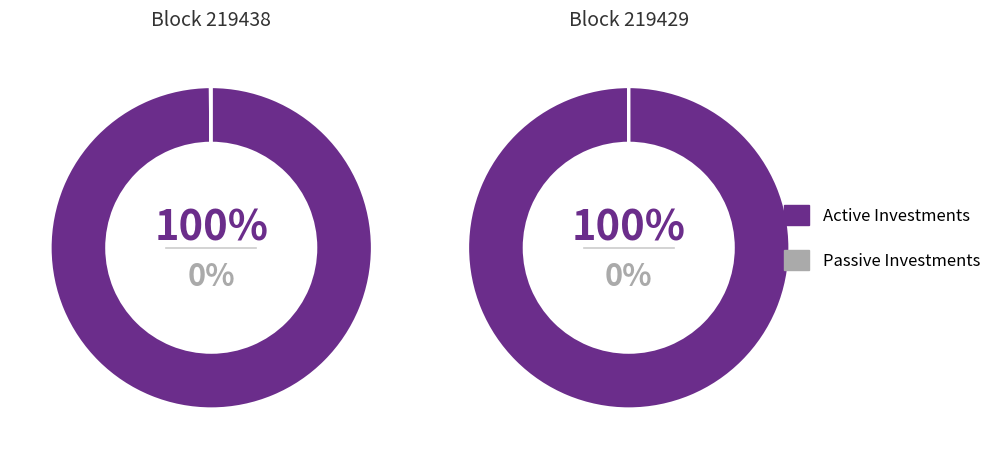

True or false: 219438 accounts for 56% of the total.

False